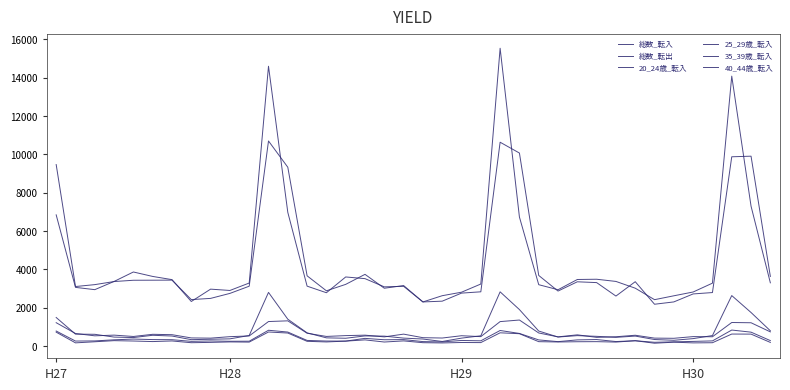

How many values in the 25_29歳_転入 series are below 551?

19